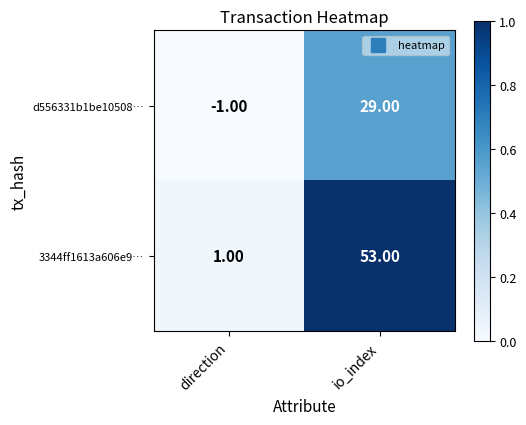

At which category is the sum across all series the highest?

io_index